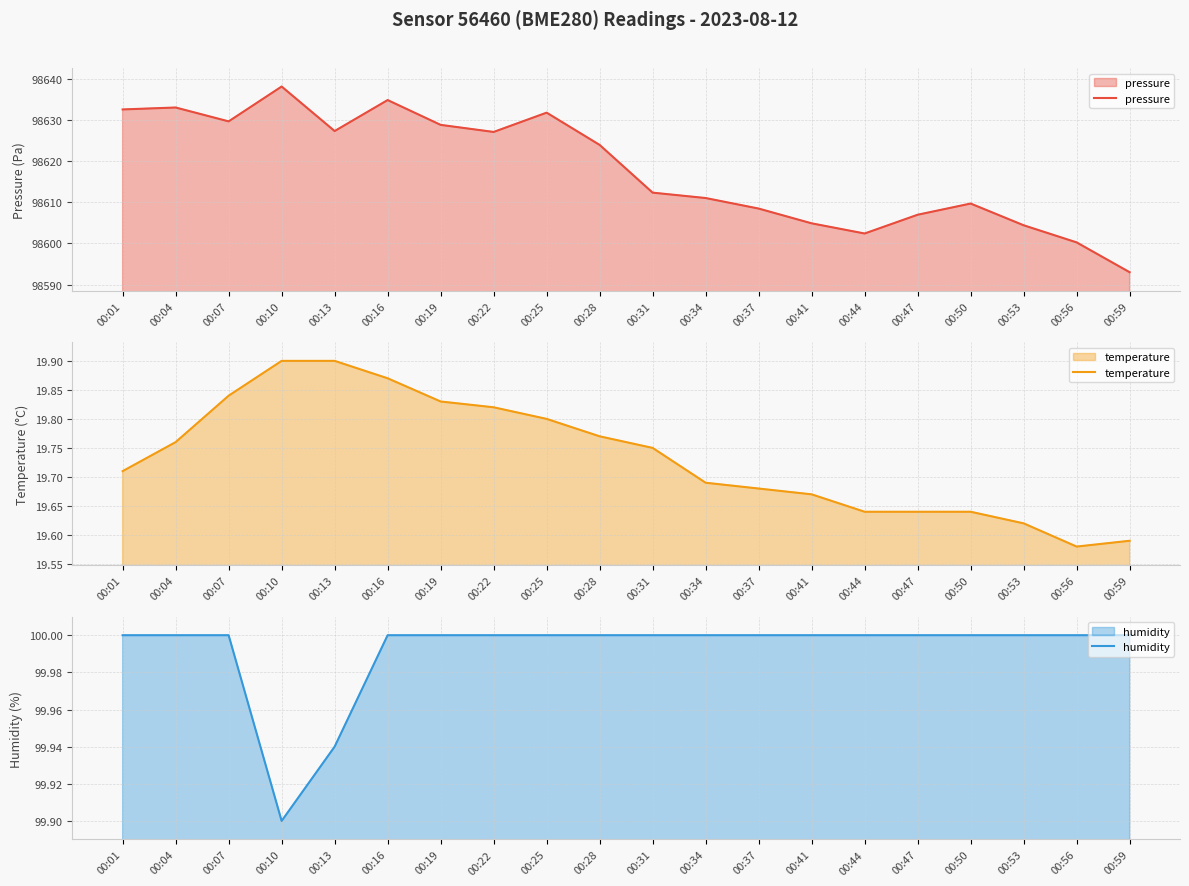

What is the lowest value of the humidity series?

99.9